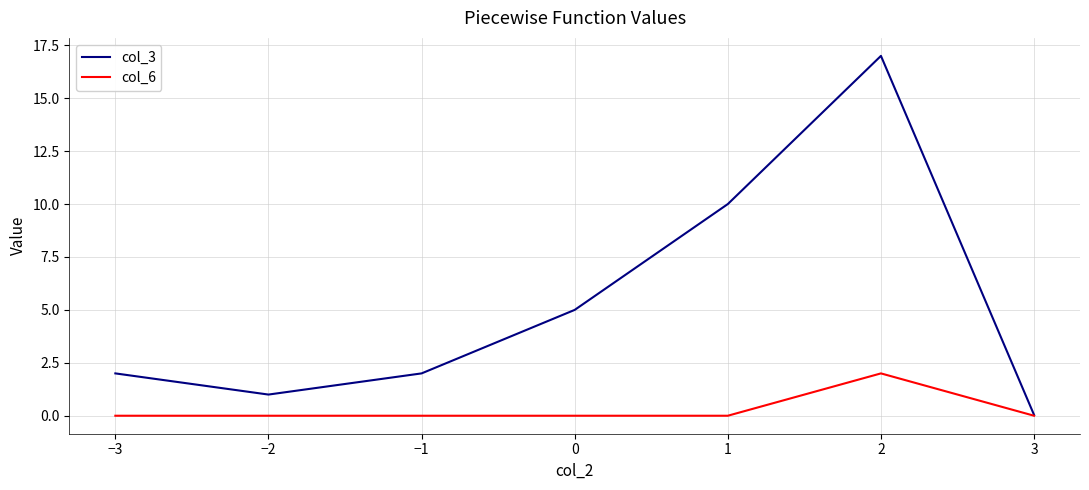

At 2, list the series in order from largest to smallest.

col_3, col_6